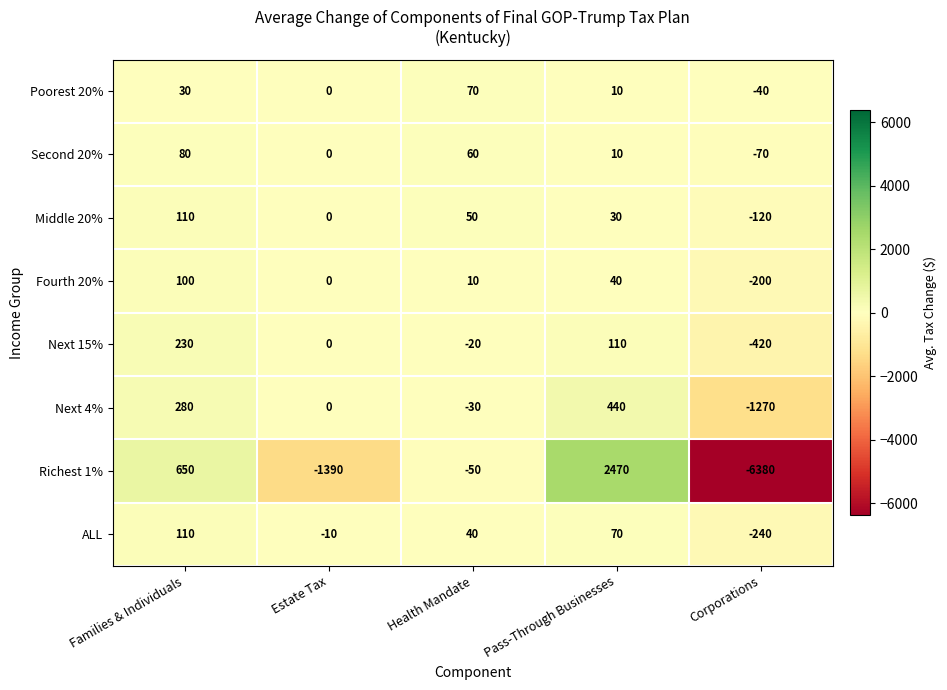

What is the difference between the maximum and minimum values in the Richest 1% series?

8850